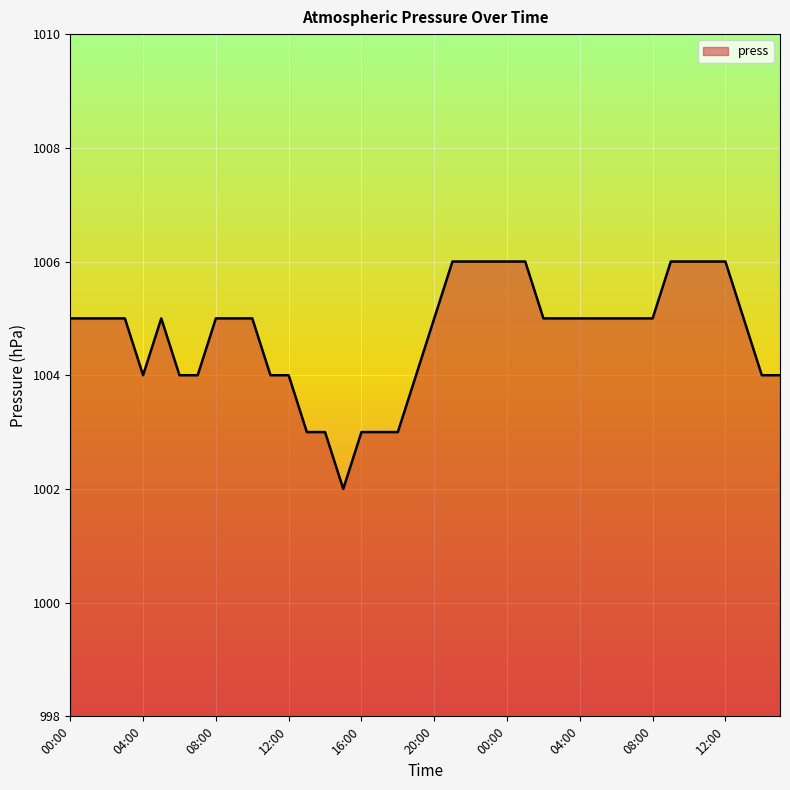

What is the maximum value shown in the chart?

1006